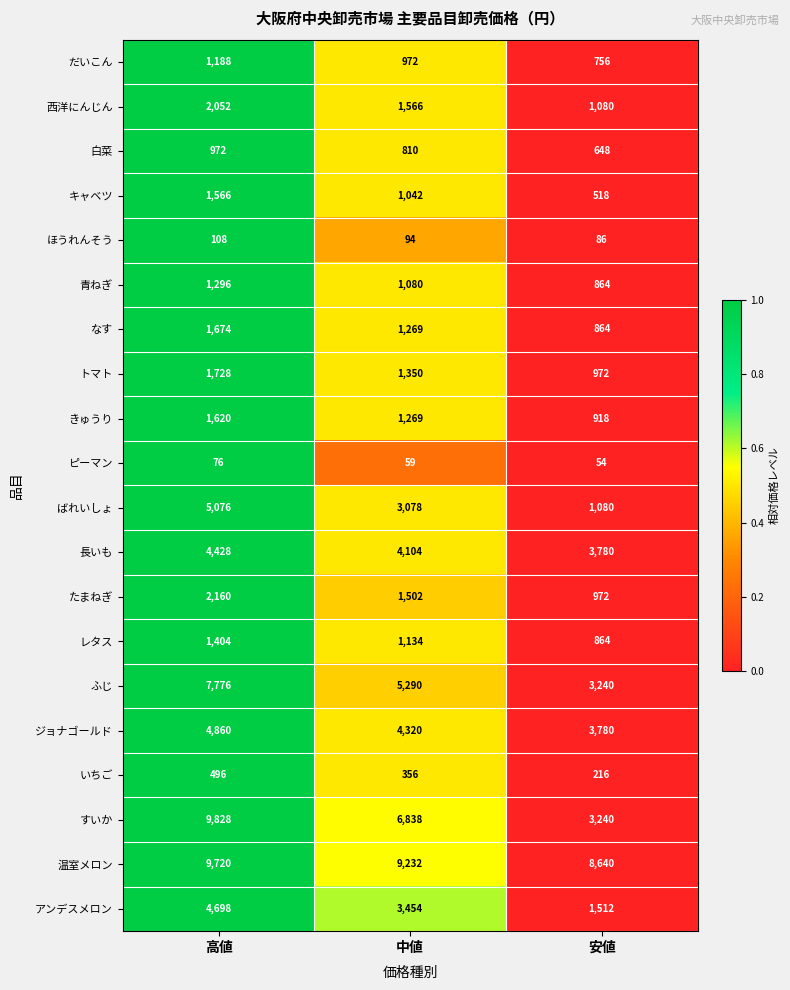

Count the ふじ values in the range 3240 to 7776.

3